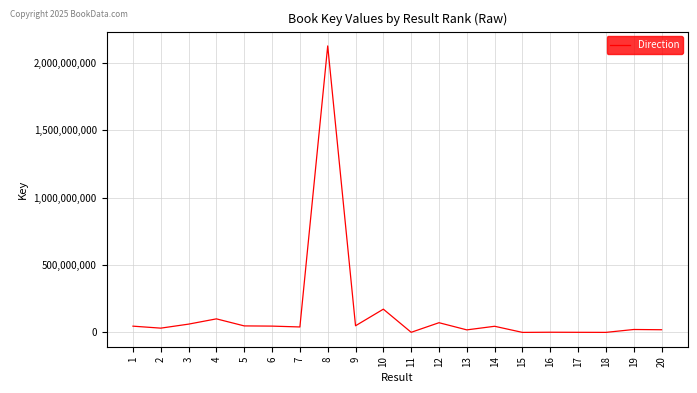

What is the difference between the maximum and minimum values?

2124655041